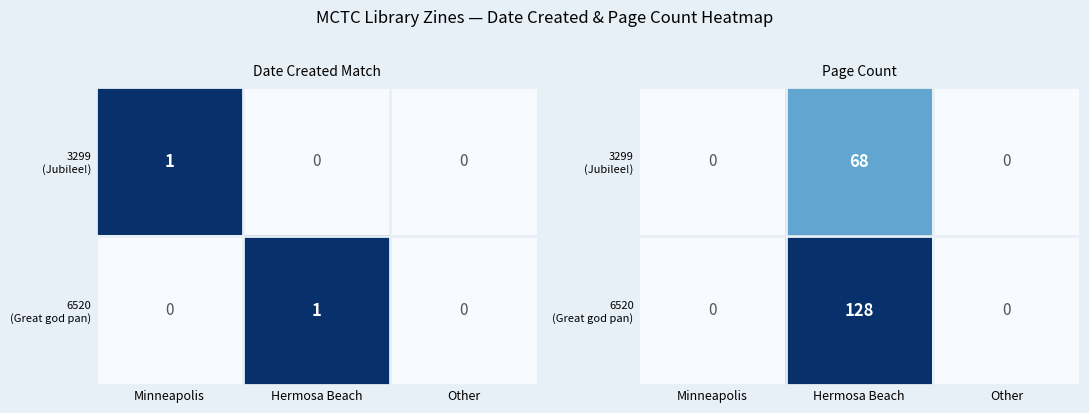

Rank the categories by 3299 (Jubilee!) value from highest to lowest.

Hermosa Beach, Minneapolis, Other